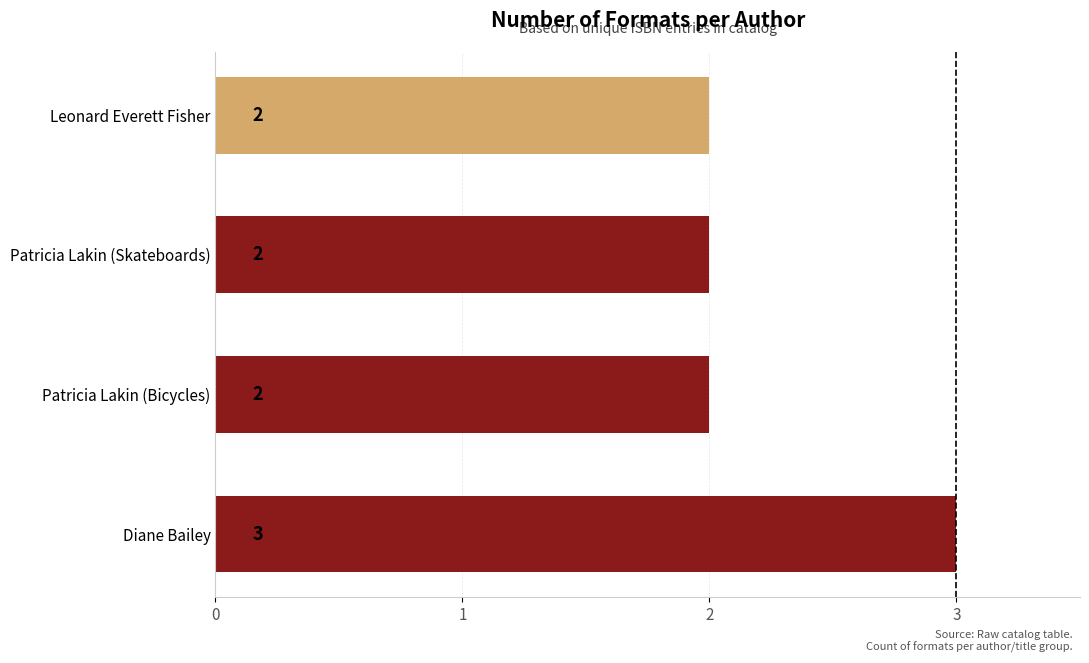

True or false: the data shows 4 at Diane Bailey.

False